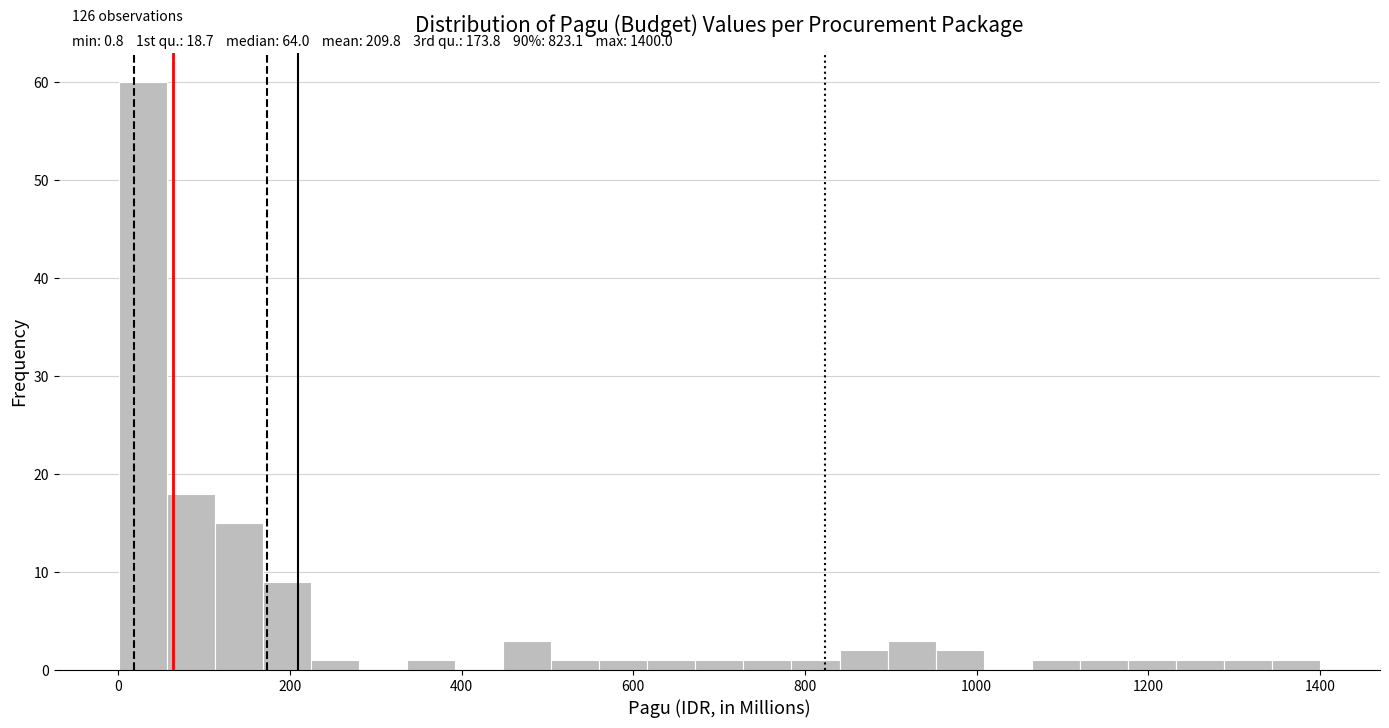

Around what value on the x-axis is the tallest bar? Give the approximate position of its centre, as read against the axis.

20